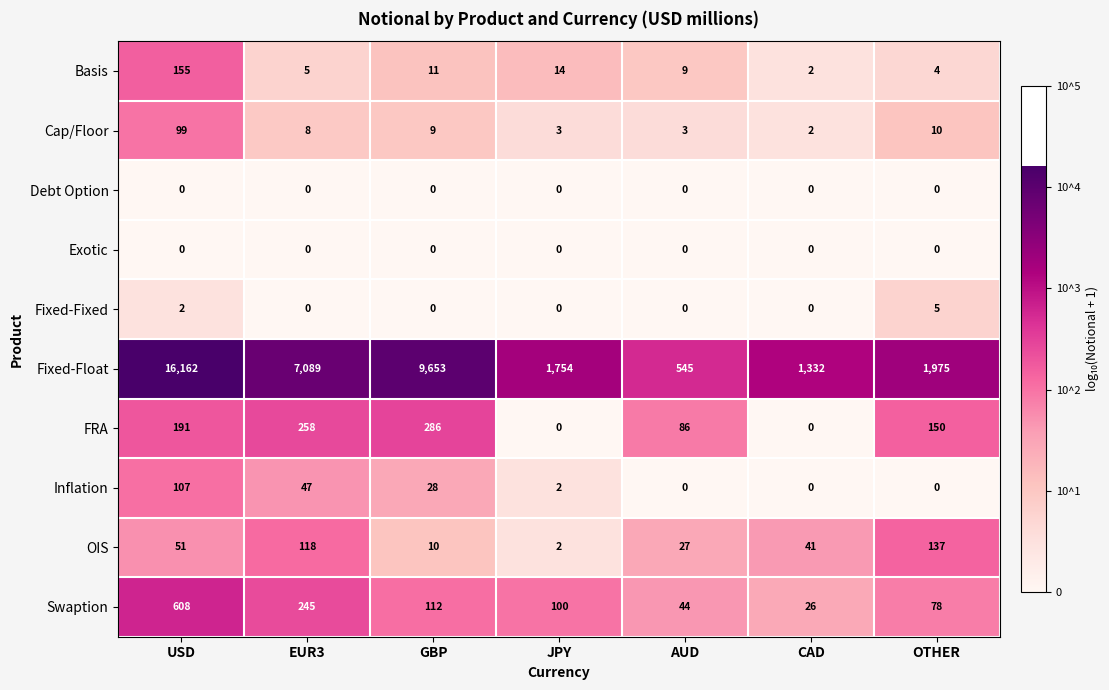

Where does the Inflation series first go above 2?

USD